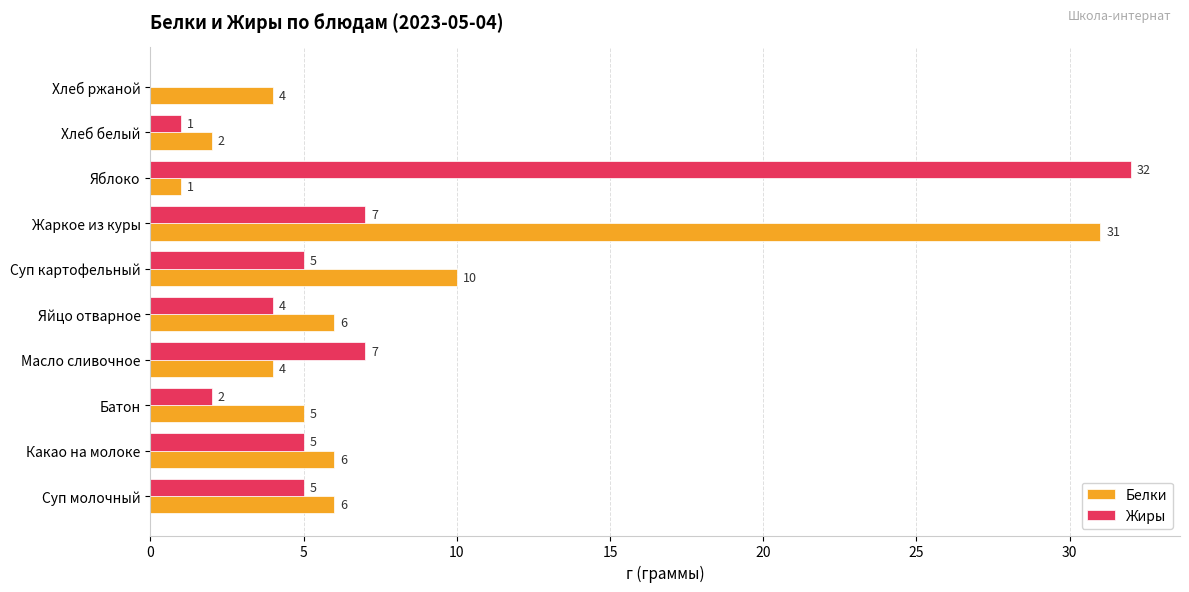

Is the value of Жиры at Яблоко greater than the value of Белки at Суп картофельный?

Yes